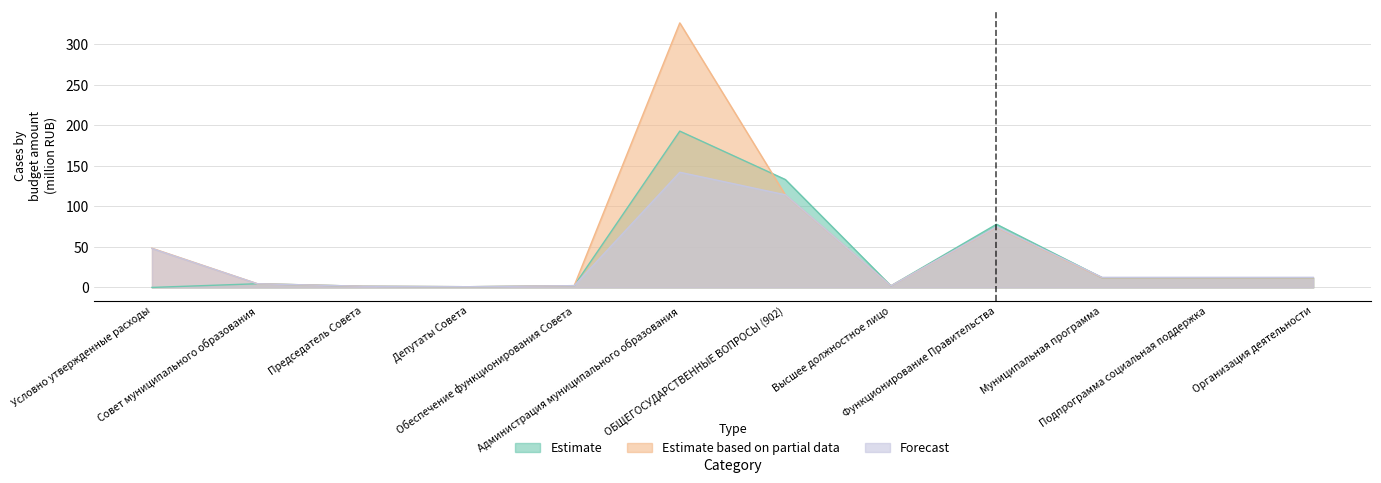

The value of Estimate at Функционирование Правительства is 45.3. True or false?

False